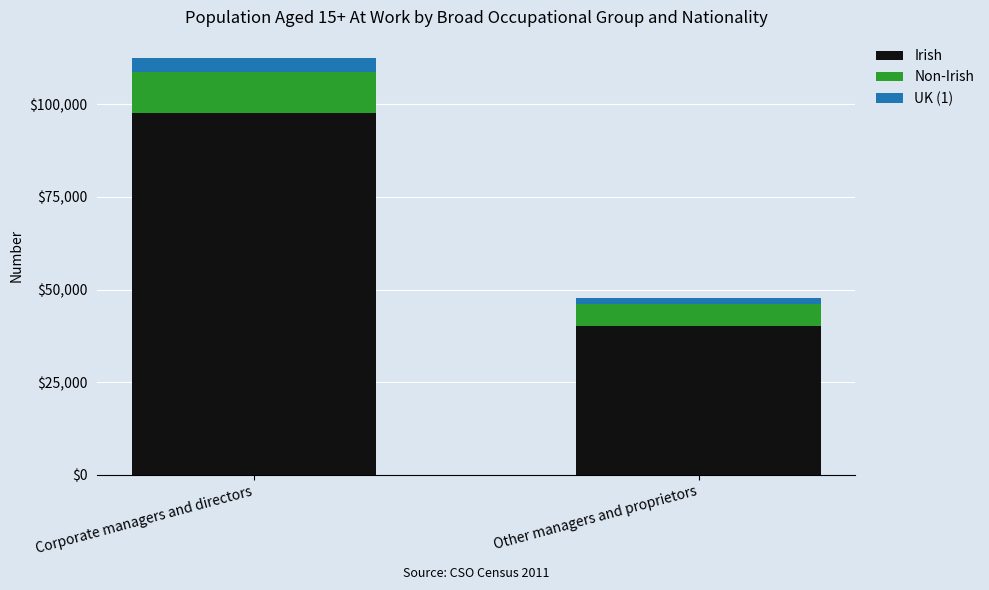

True or false: Irish has a value of 145613 at Corporate managers and directors.

False